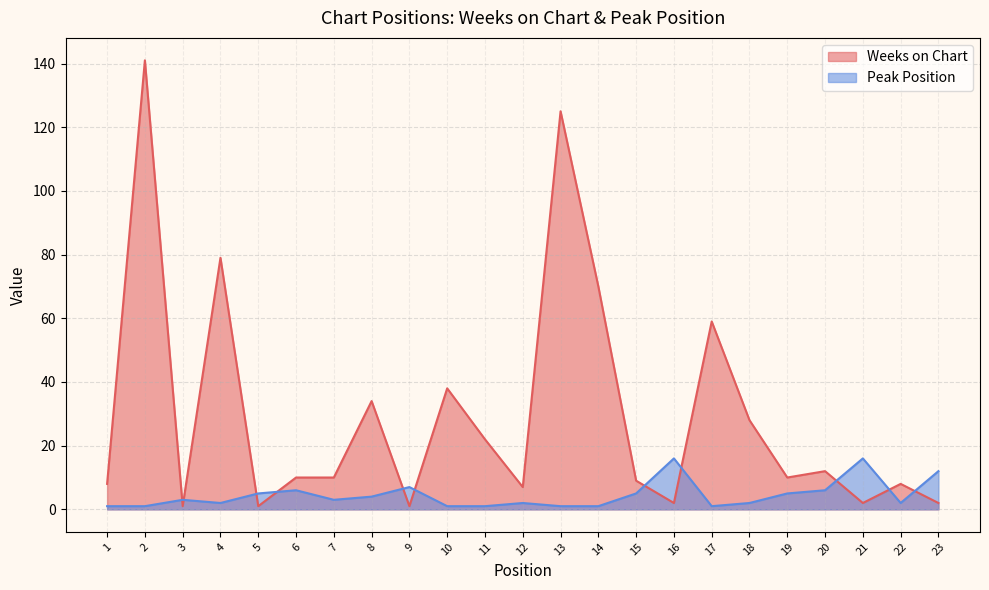

At 18, list the series in order from largest to smallest.

Weeks on Chart, Peak Position